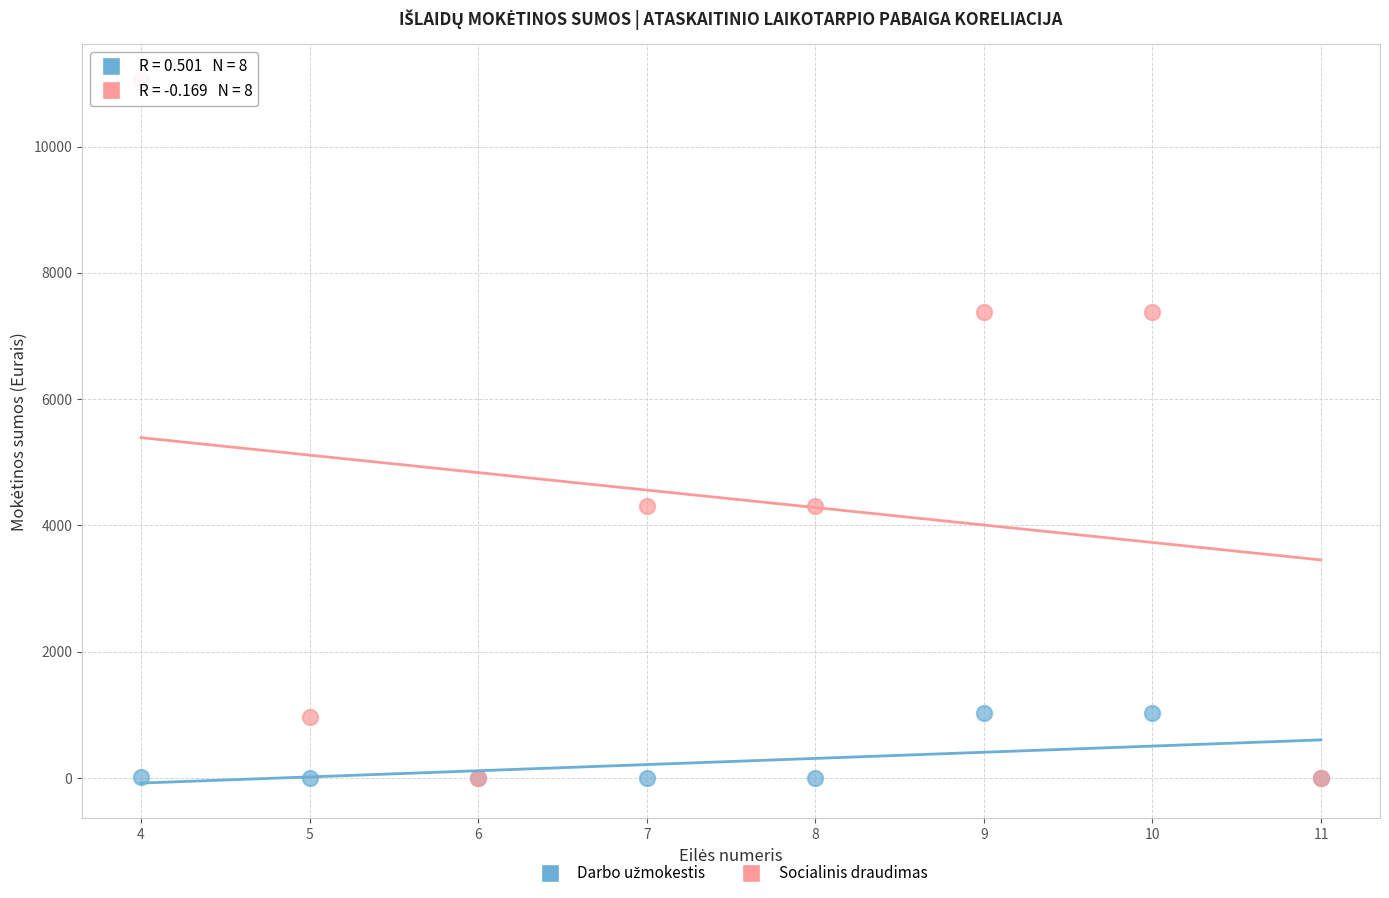

Which series reaches the maximum Y coordinate?

Socialinis draudimas